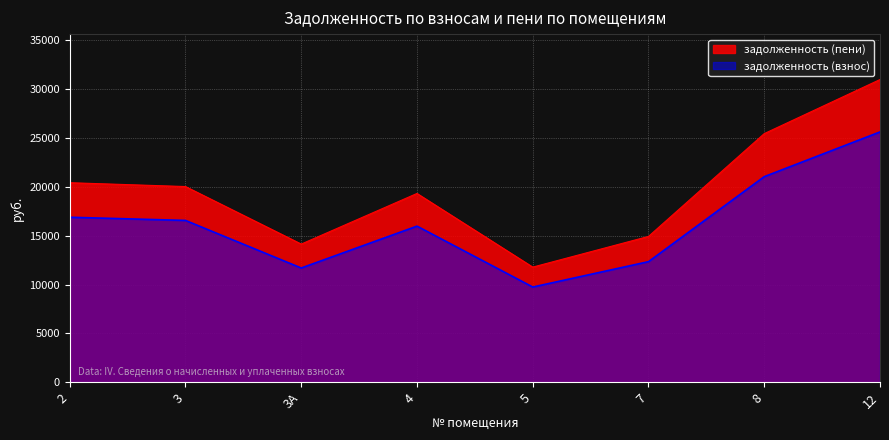

What is the total value across all series at 12?

56628.0